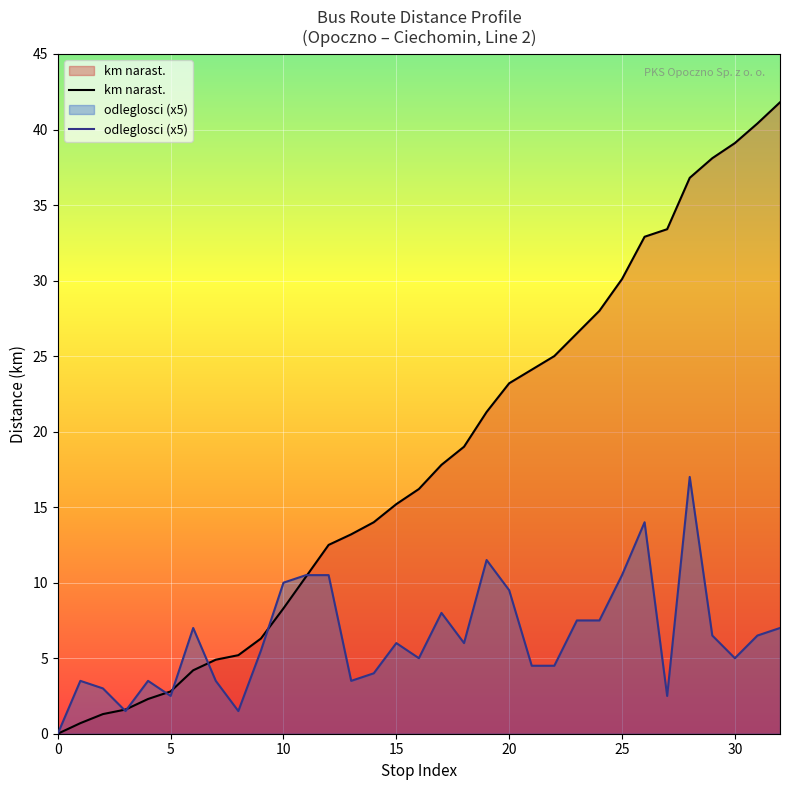

How many intersections are there between km_narast and odleglosci?

7